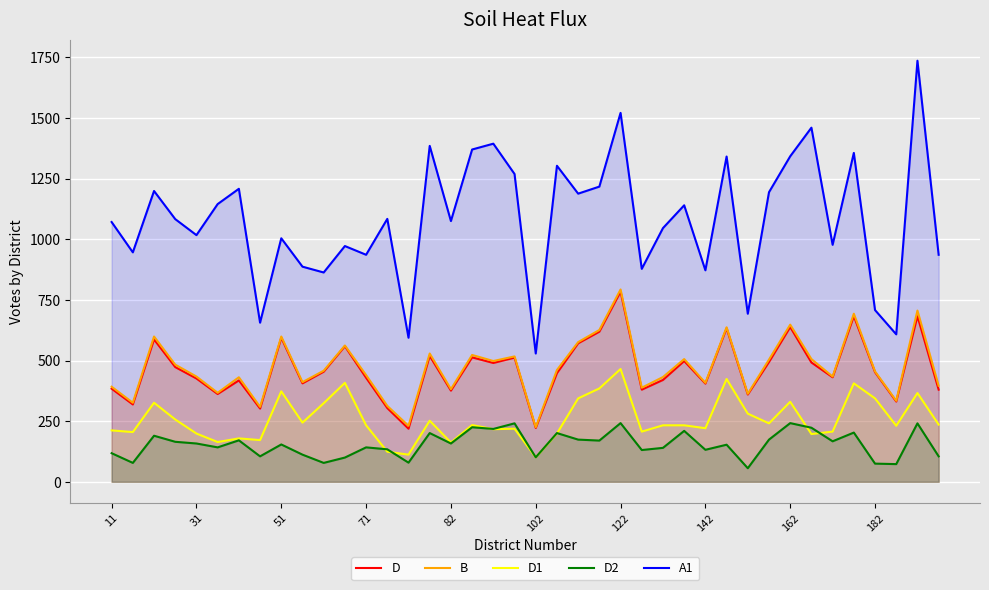

Which series has the largest total across all categories?

A1